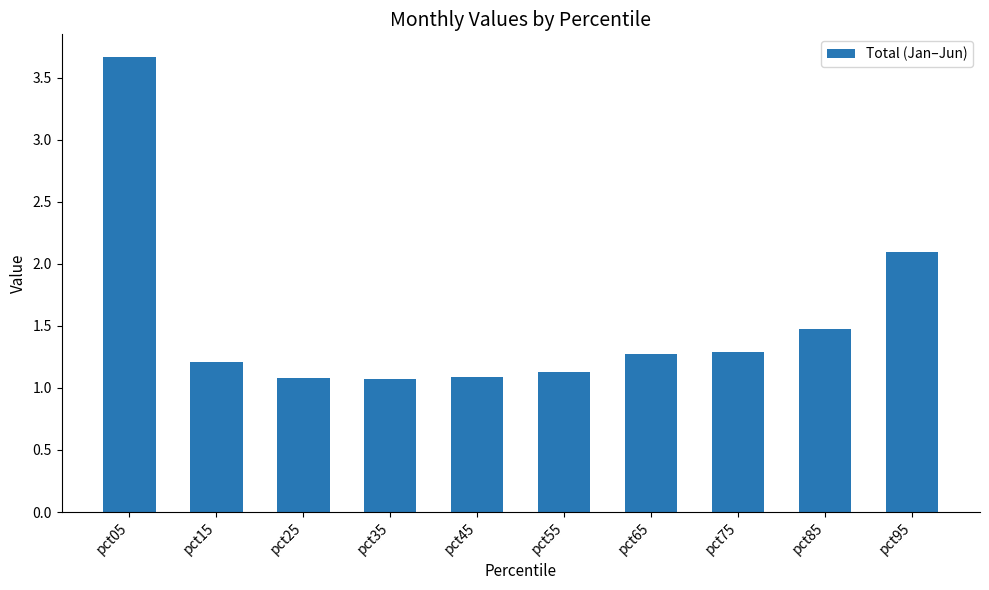

True or false: the data shows 1.3 at pct65.

True